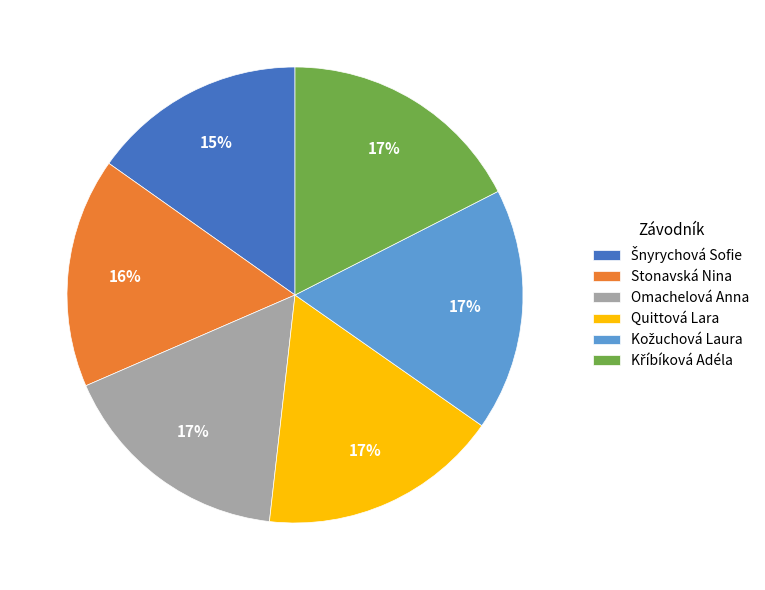

True or false: Quittová Lara accounts for 17% of the total.

True